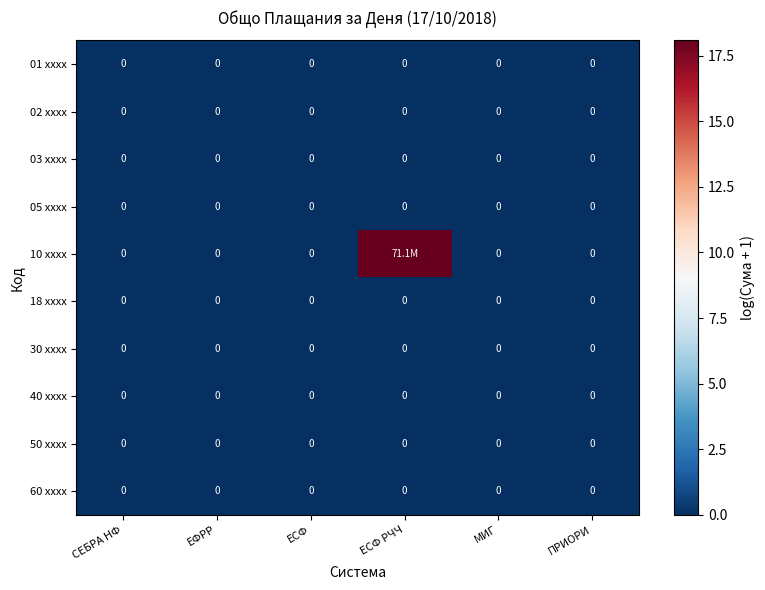

Where is 50 xxxx nearest to the value 0?

СЕБРА НФ